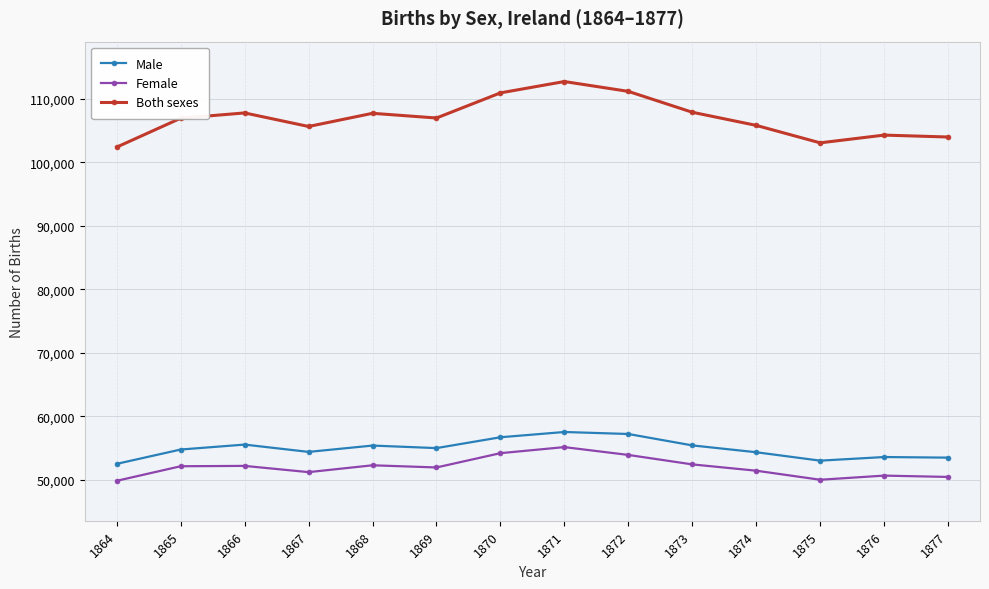

True or false: Male has more than 1 interior local peaks.

True